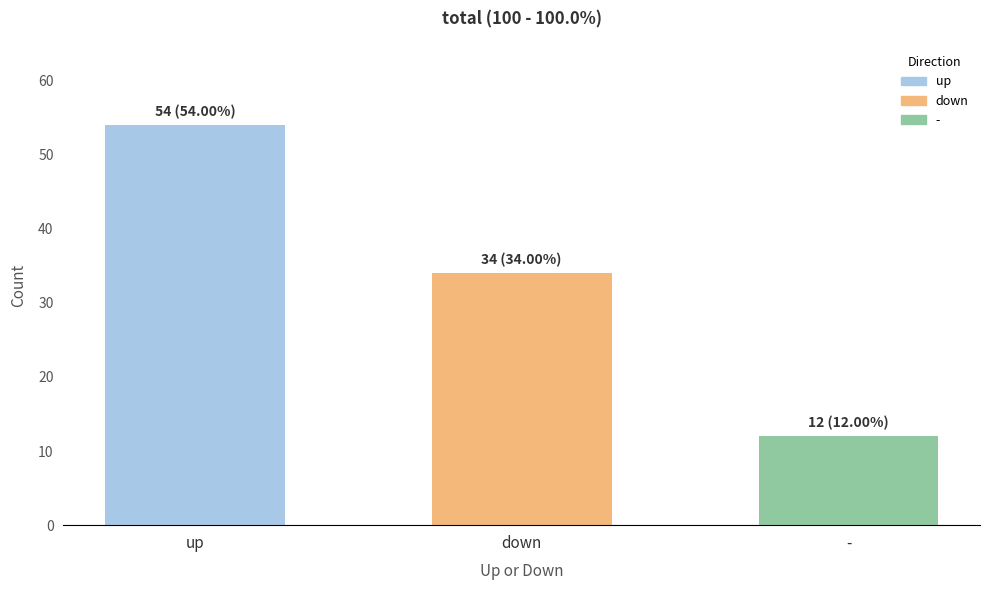

What is the smallest value displayed?

12